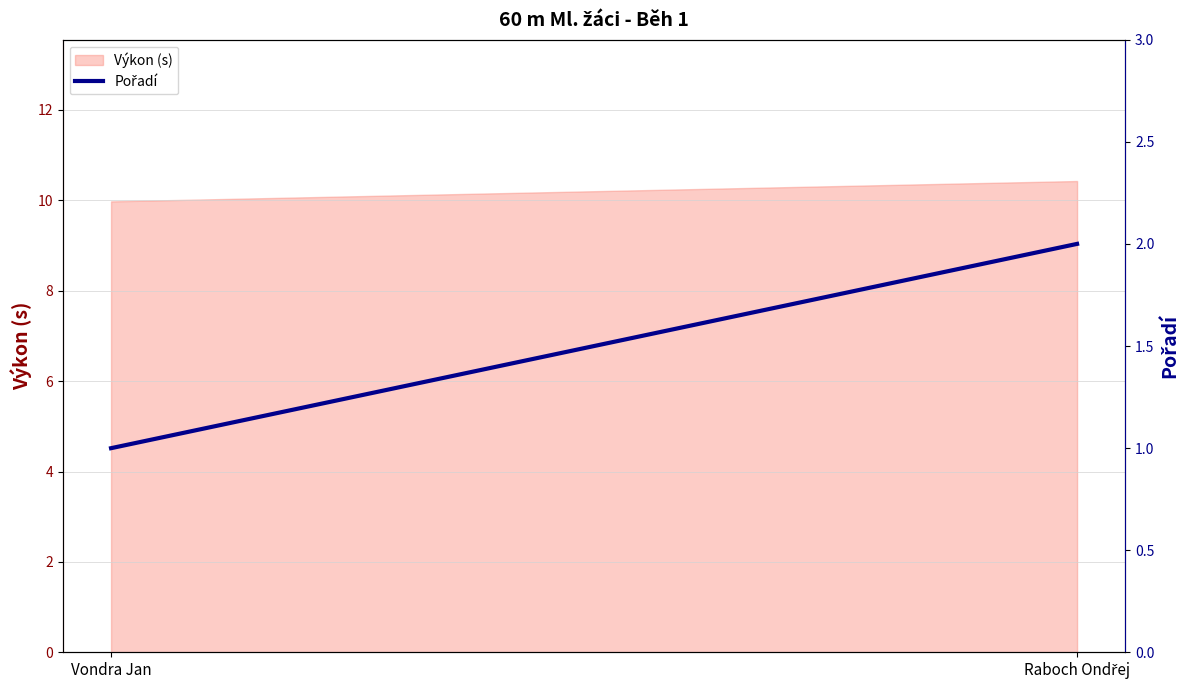

How many values are between 1 and 2?

2